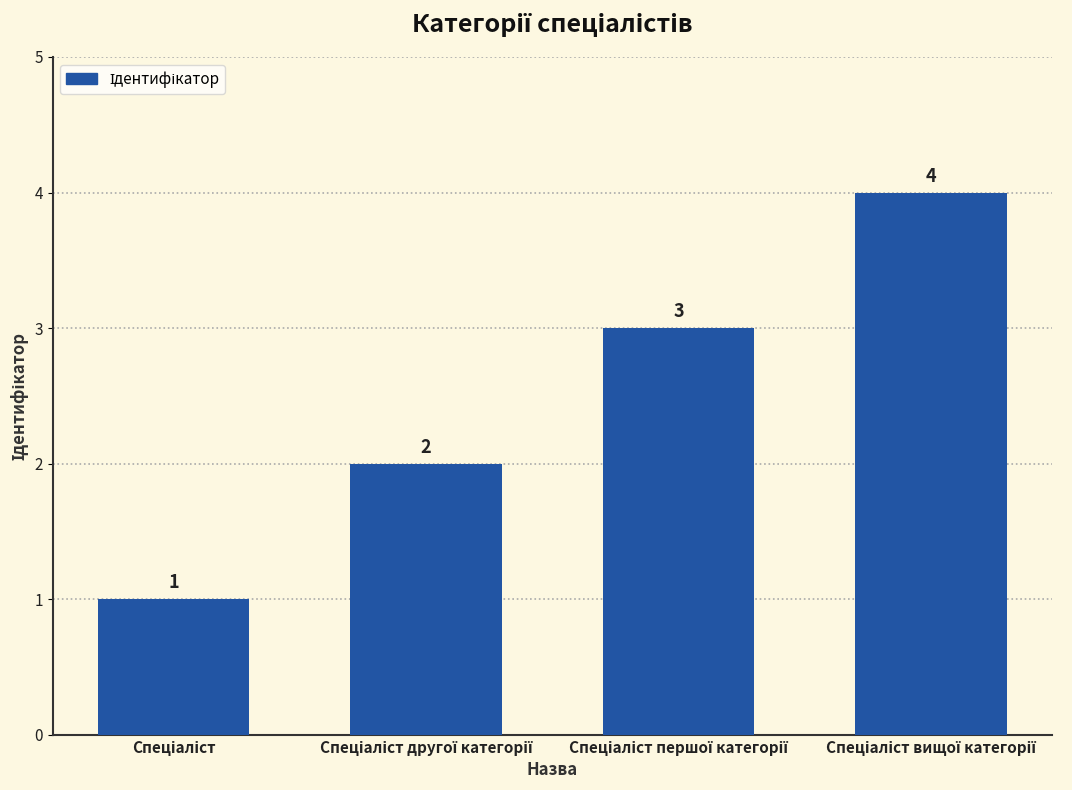

What is the difference between the maximum and minimum values?

3